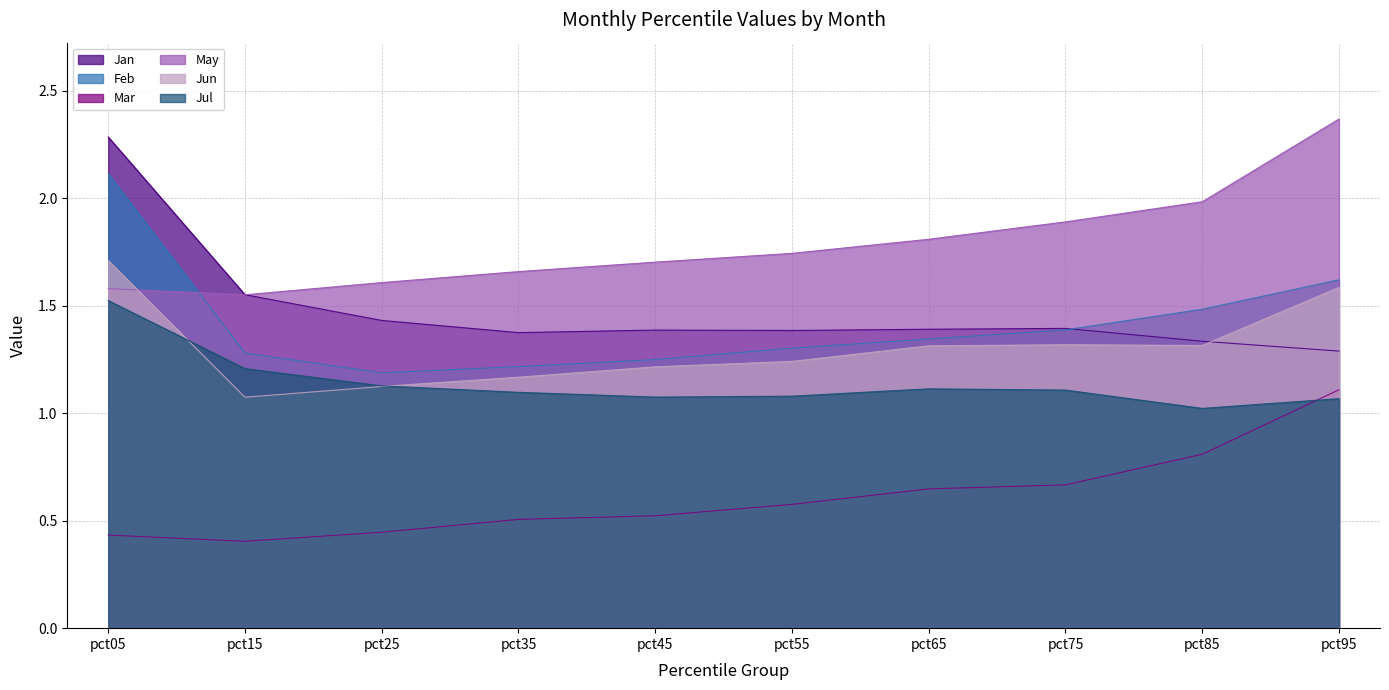

Is the value of May at pct05 greater than the value of Mar at pct25?

Yes